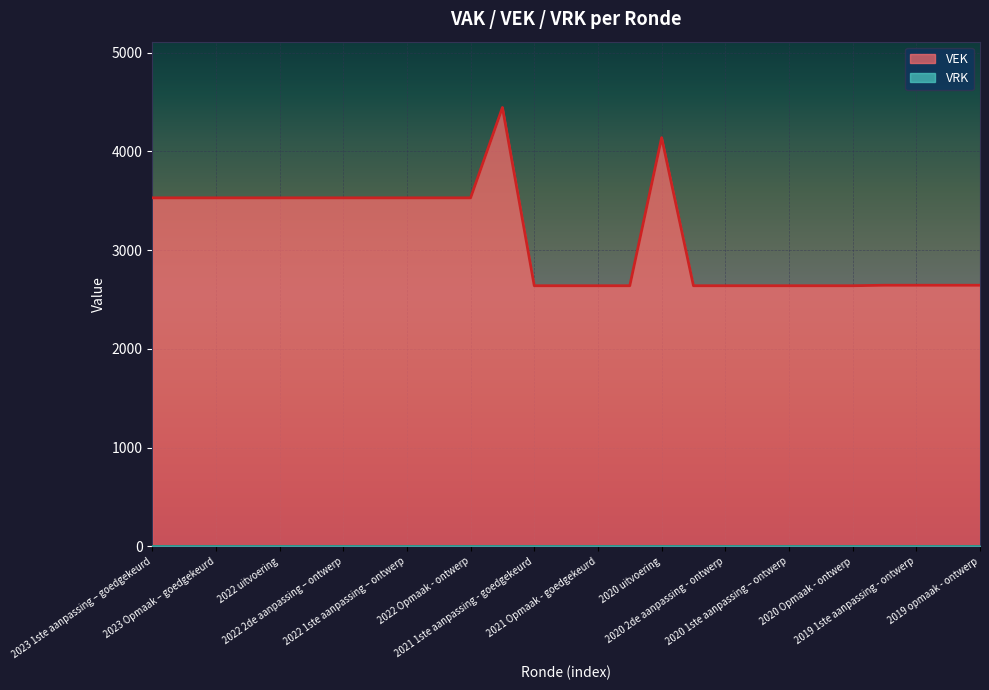

What is the minimum value shown in the chart?

0